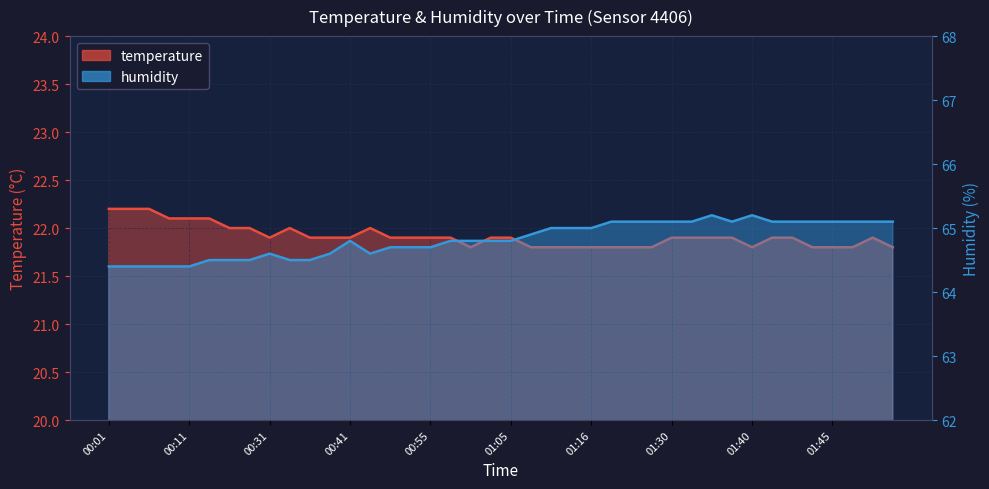

True or false: temperature and humidity cross at least once.

False